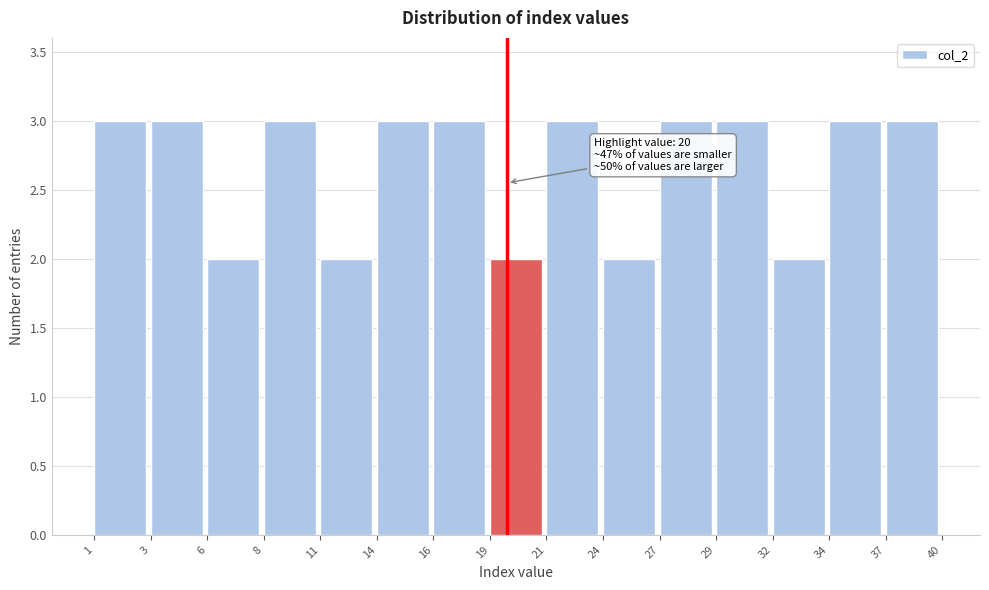

Reading left to right, list all the values displayed in this chart.

1=3	3=3	6=2	8=3	11=2	14=3	16=3	19=2	21=3	24=2	27=3	29=3	32=2	34=3	37=3